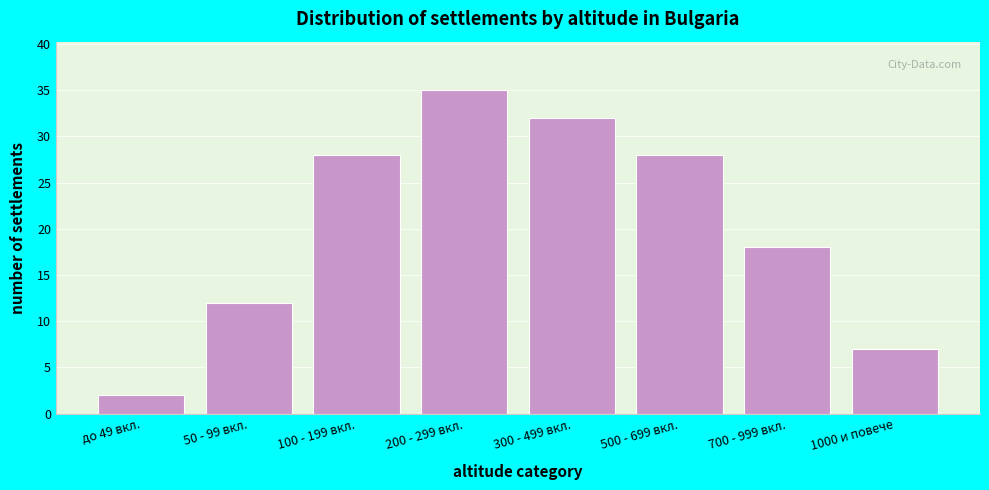

Reading left to right, list all the values displayed in this chart.

до 49 вкл.=2	50 - 99 вкл.=12	100 - 199 вкл.=28	200 - 299 вкл.=35	300 - 499 вкл.=32	500 - 699 вкл.=28	700 - 999 вкл.=18	1000 и повече=7